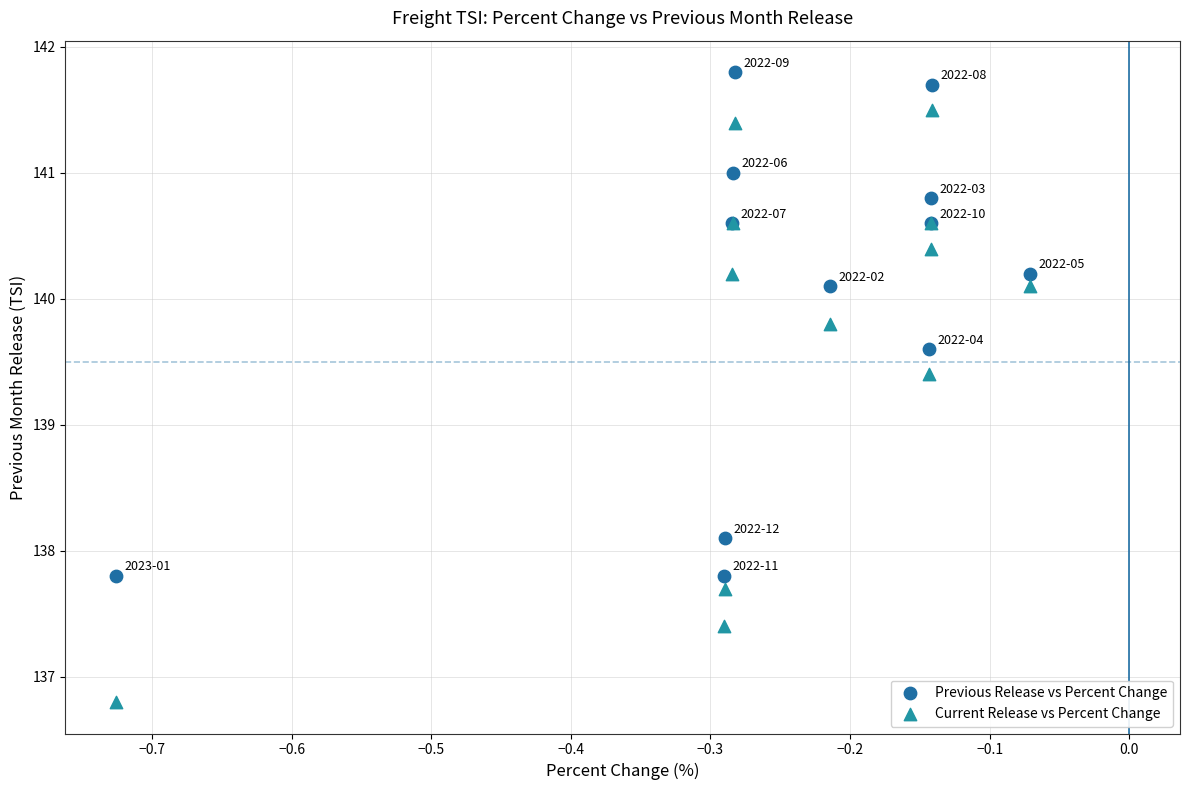

In the Current Release vs Percent Change series, what Y value is closest to 139?

139.4